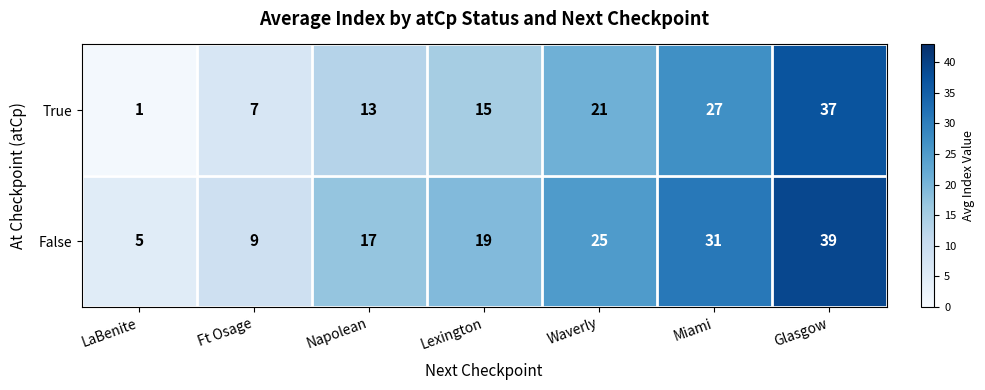

Which series changed the most between LaBenite and Glasgow?

True